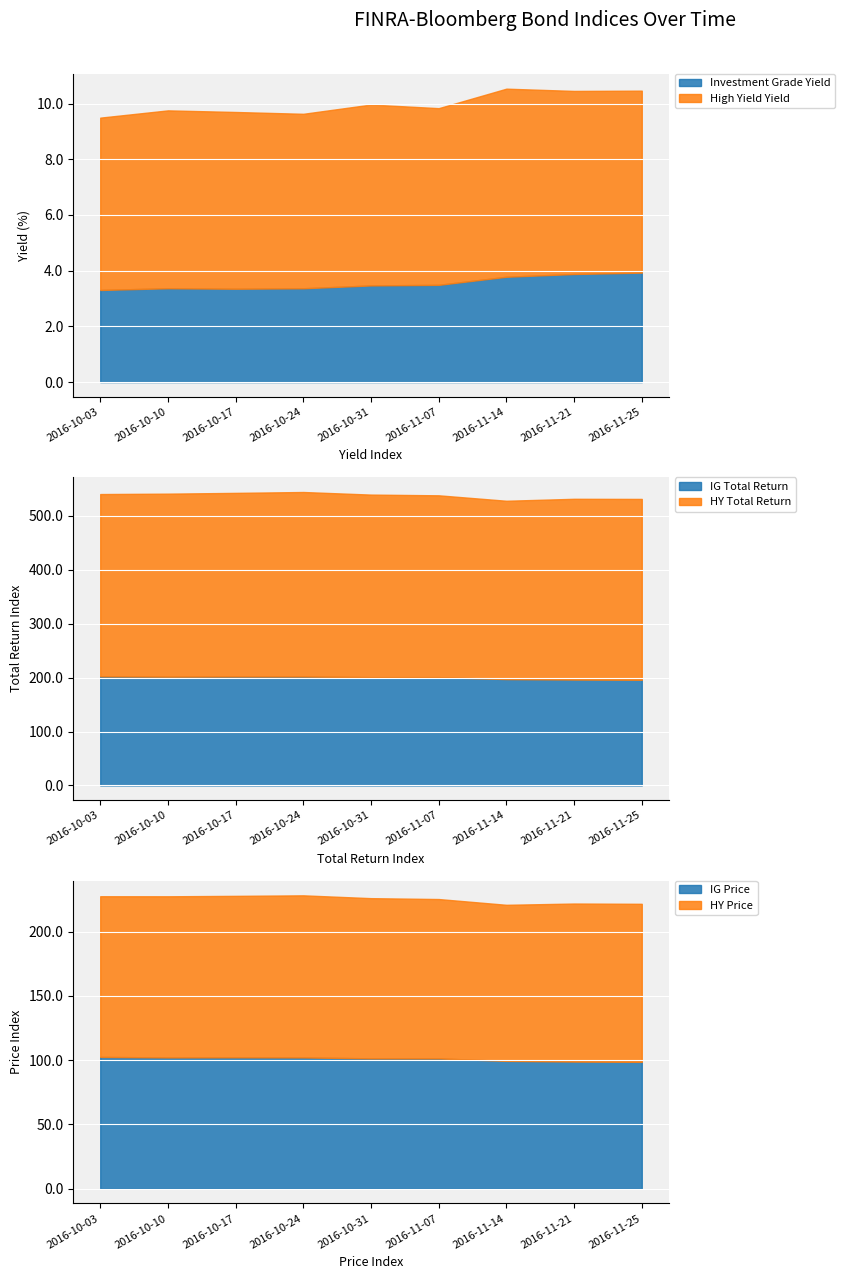

What is the difference between the maximum and minimum values in the IG Price series?

3.9